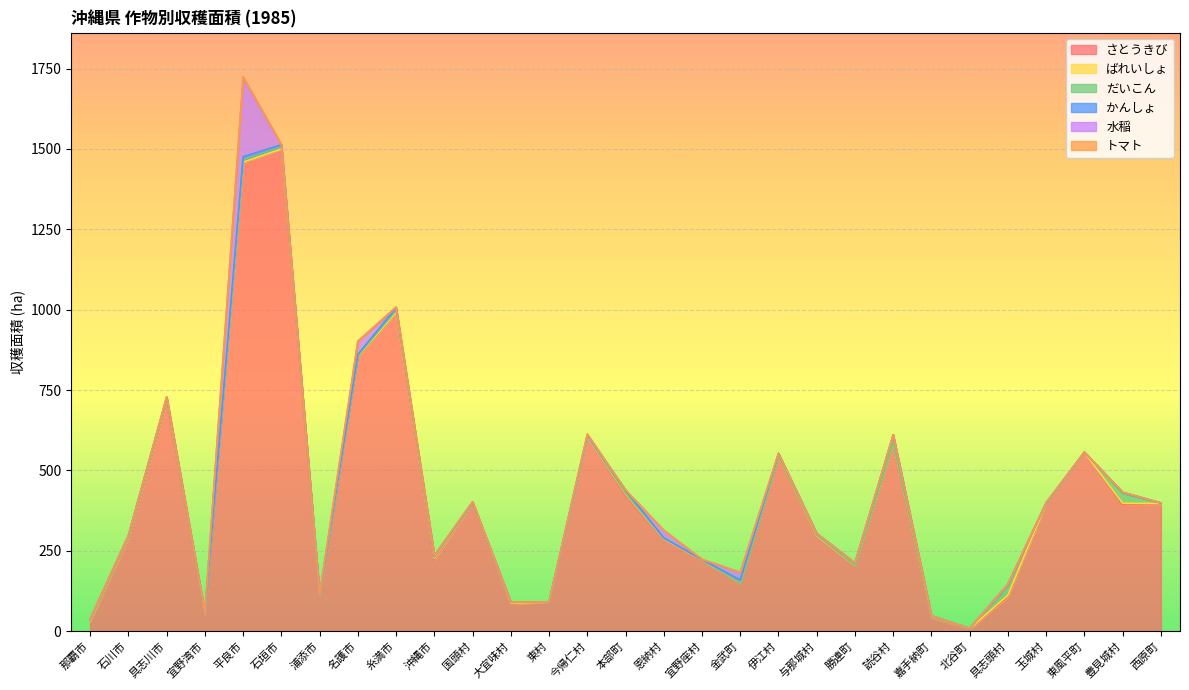

Which series has the largest range (max minus min)?

さとうきび